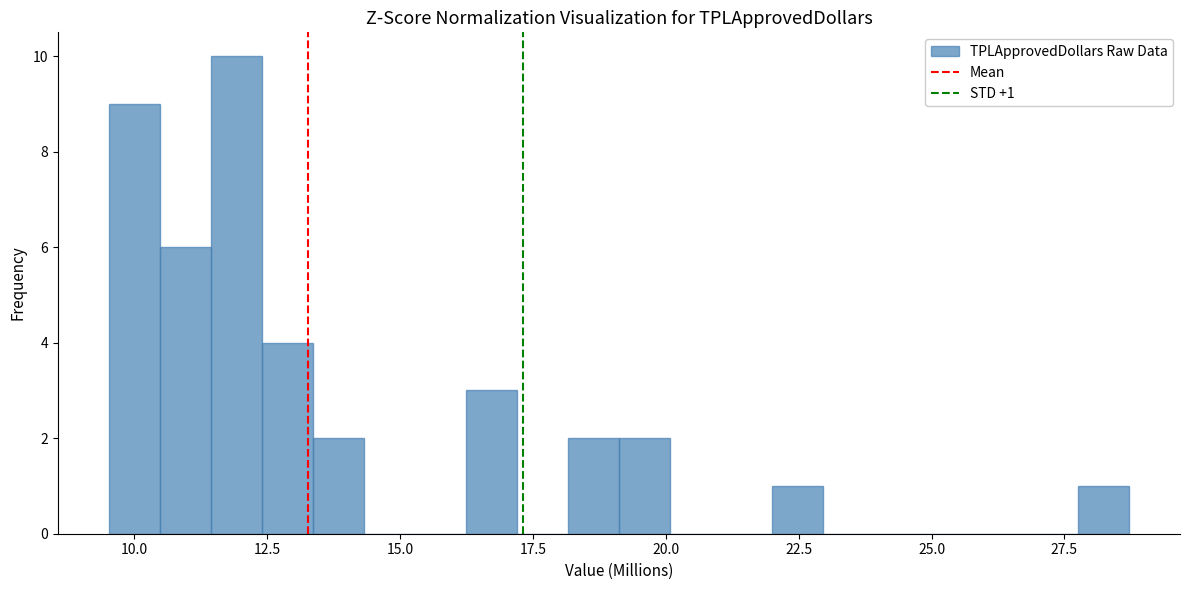

Around what value on the x-axis is the tallest bar? Give the approximate position of its centre, as read against the axis.

12.0